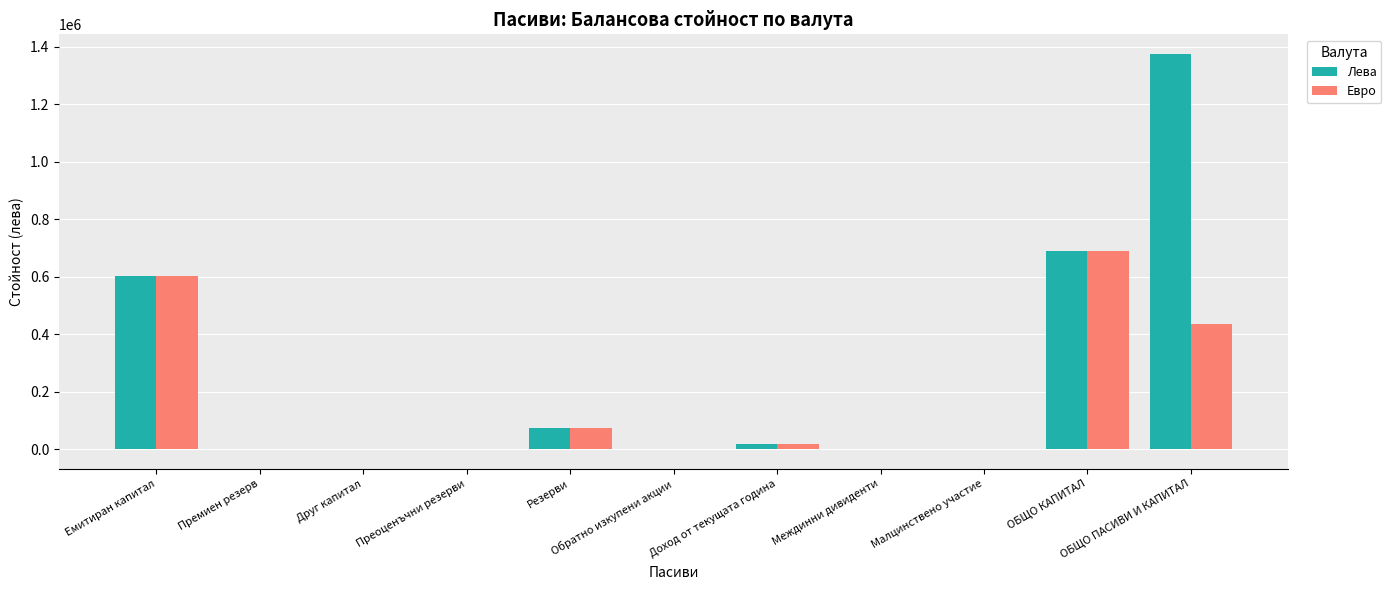

Which series has the largest total across all categories?

Лева